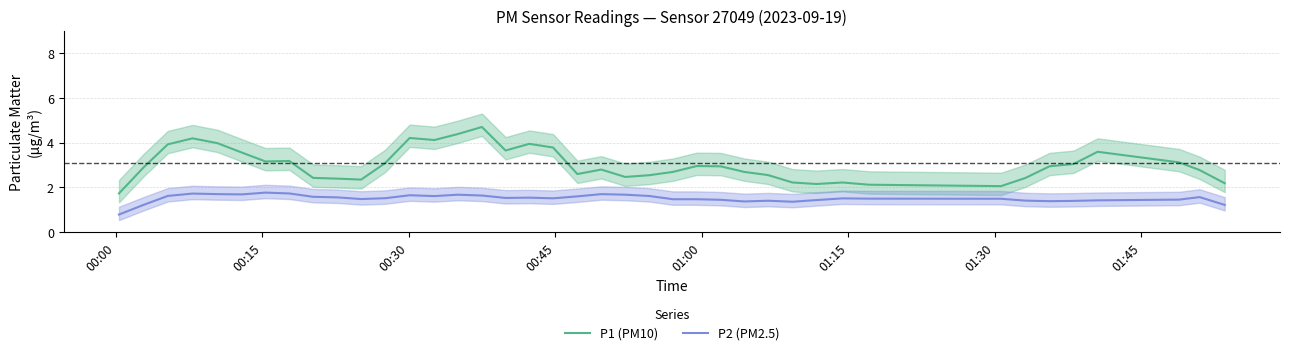

True or false: P1 (PM10) and P2 (PM2.5) intersect in this chart.

False